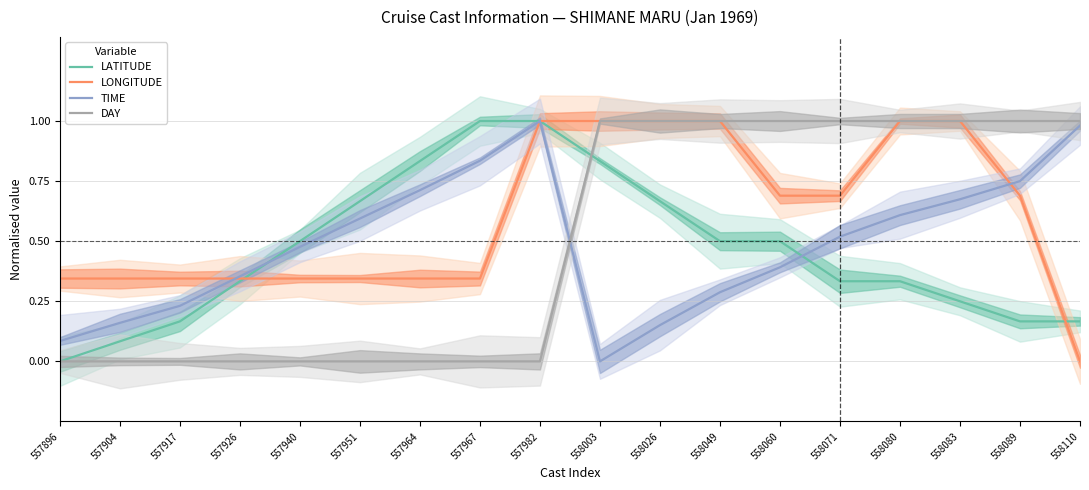

Which has a higher value, 558060 or 557967?

557967